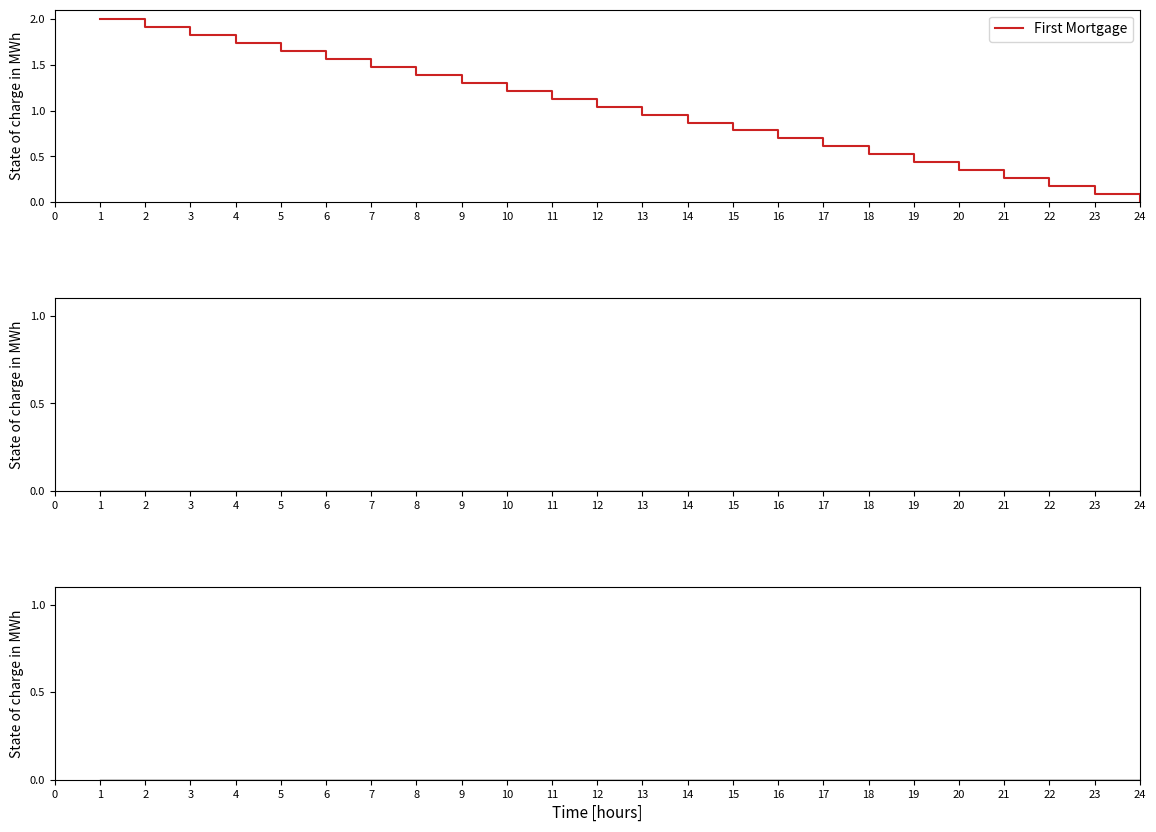

The value of First Mortgage at 2 is 1.9. True or false?

True